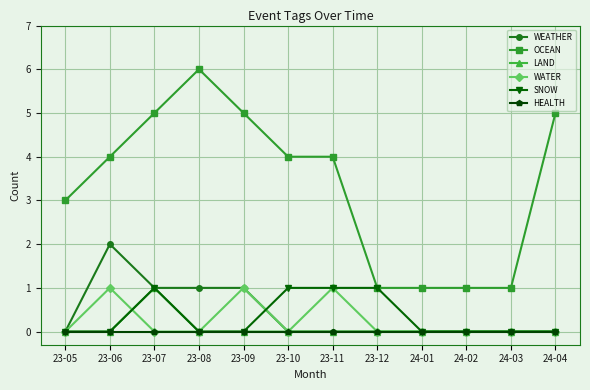

Which series has the largest total across all categories?

OCEAN